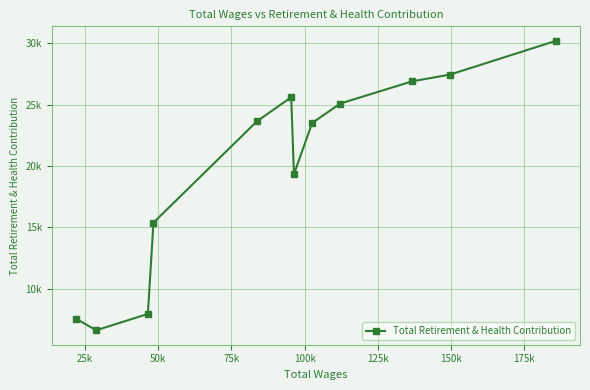

Does the chart have visible grid lines?

Yes